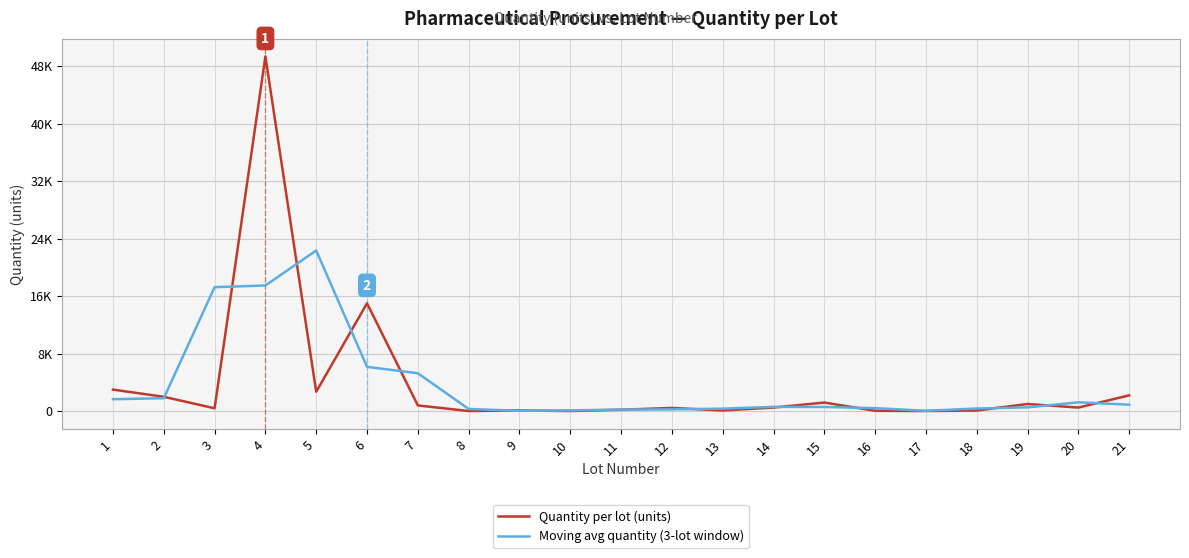

At which category is the sum across all series the highest?

4